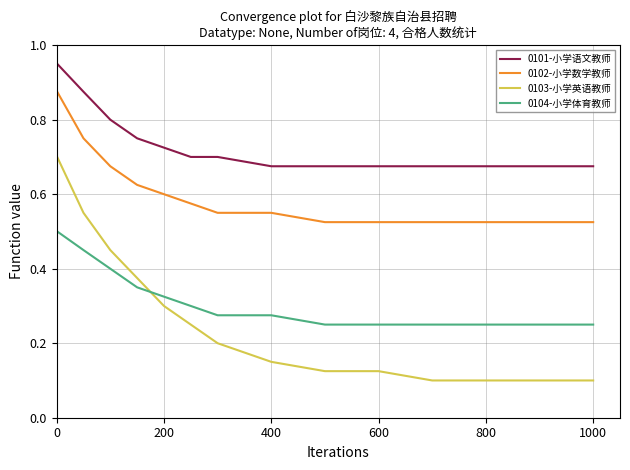

True or false: 0102-小学数学教师 and 0104-小学体育教师 intersect in this chart.

False